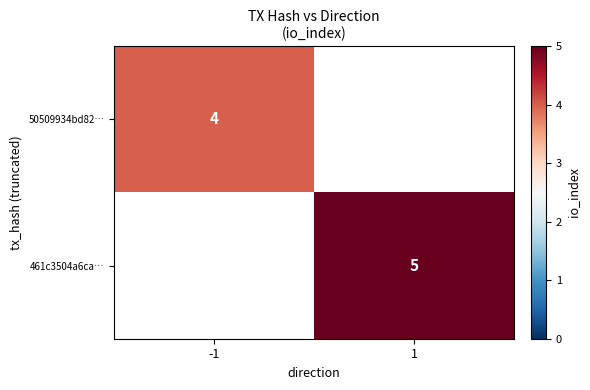

True or false: 461c3504a6ca… has a value of 7 at 1.

False